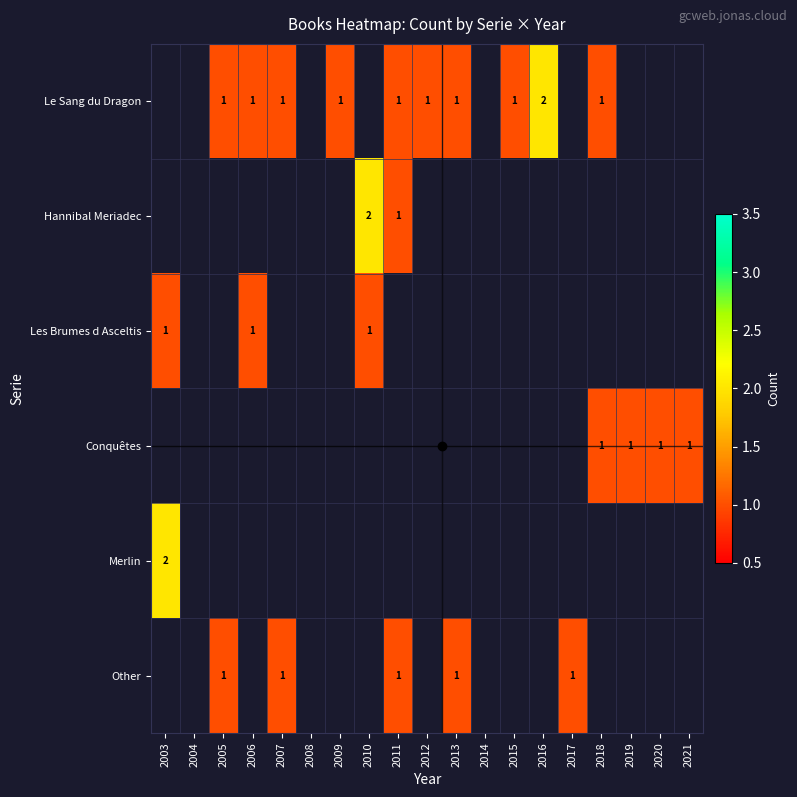

The Hannibal Meriadec series shows 2 at 2011. True or false?

False